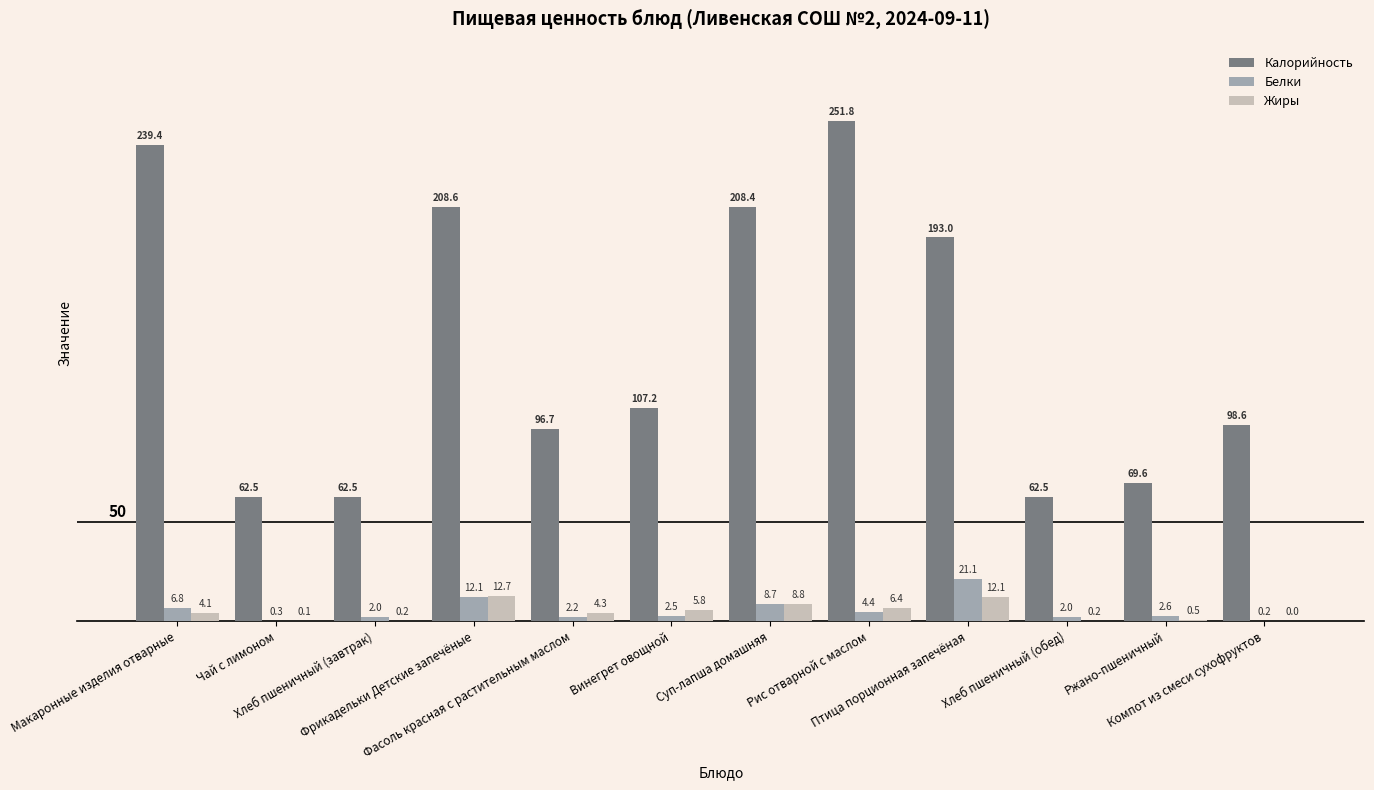

What is the average value of the Калорийность series?

138.4